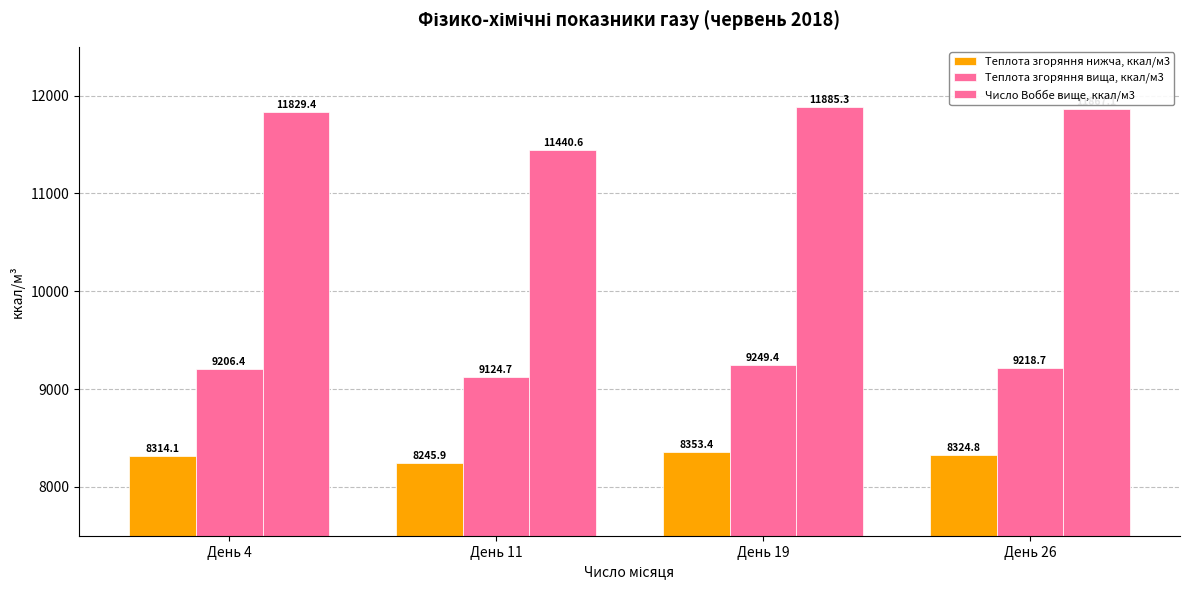

What is the total value across all series at День 26?

29410.5